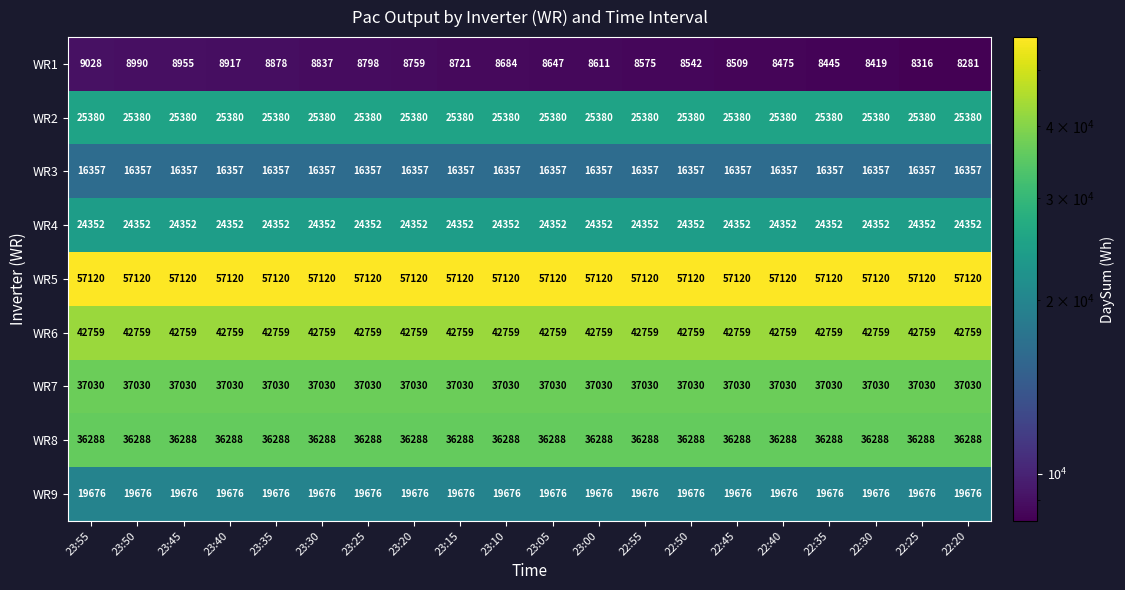

What is the difference between the maximum and minimum values in the WR1 series?

747